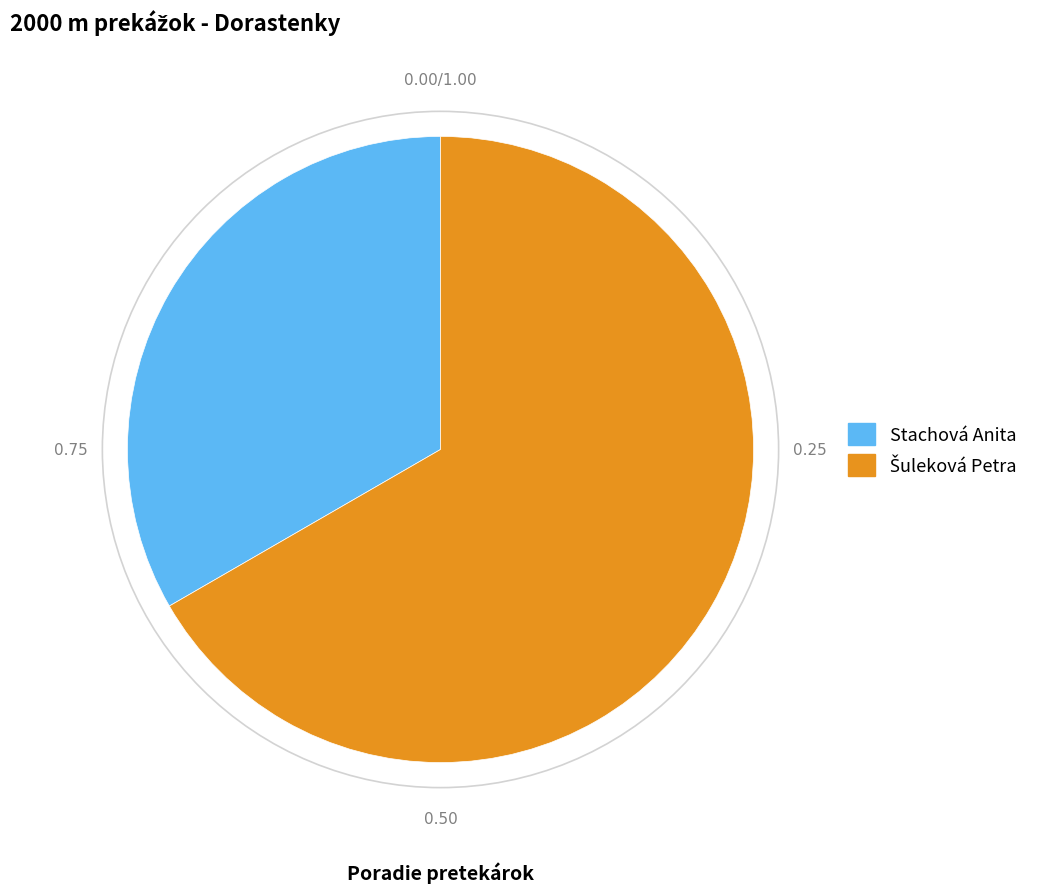

Is there a majority slice in this chart?

Yes